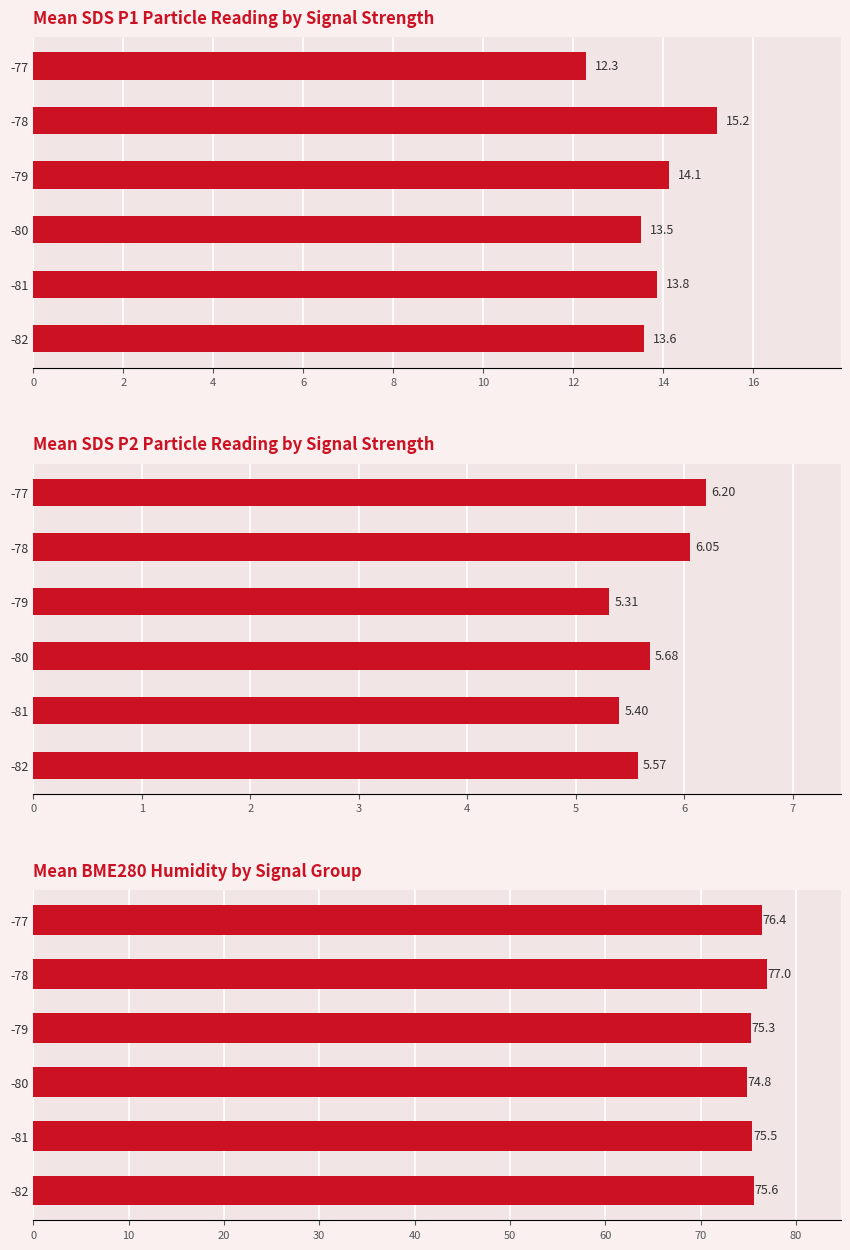

Where is Mean BME280_humidity nearest to the value 75?

-80